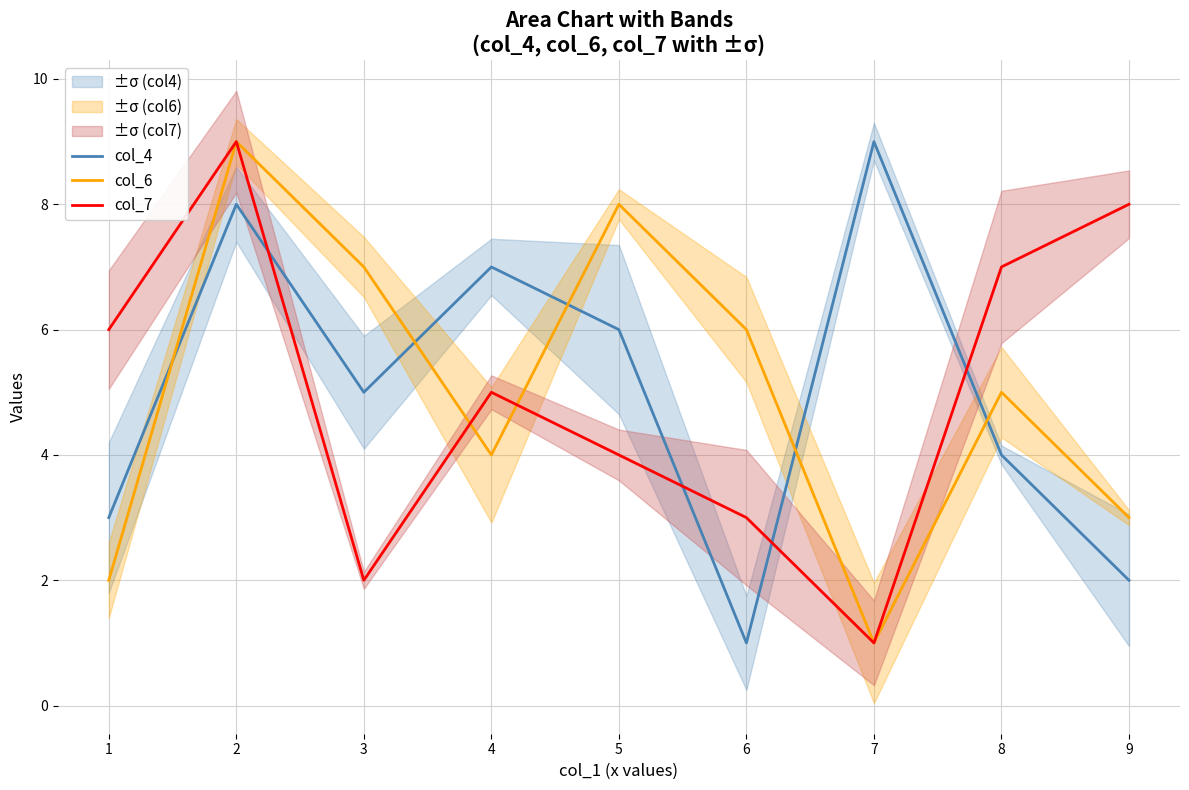

Which series has the largest total across all categories?

col_4